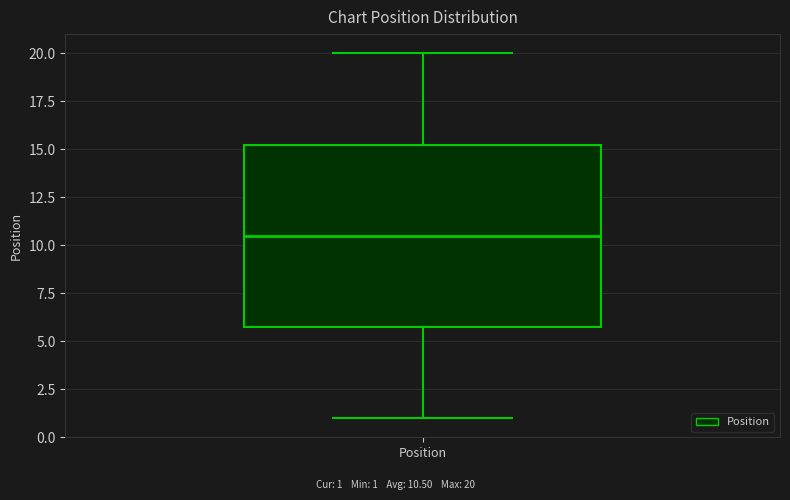

Read this box plot against the y-axis: the position of the median line, the range covered by the box, and the ends of both whiskers. The values are not printed on the chart, so give them approximately, as read against the axis.

median 10.5, box 6.0 to 15.5, whiskers 1.0 to 20.0